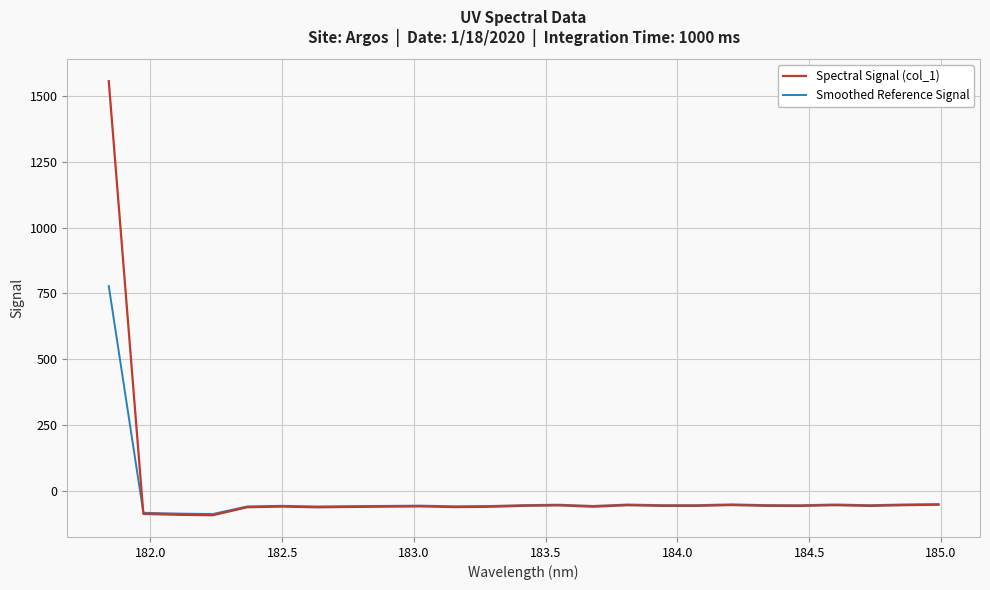

Which series has the widest spread of values?

Spectral Signal (col_1)